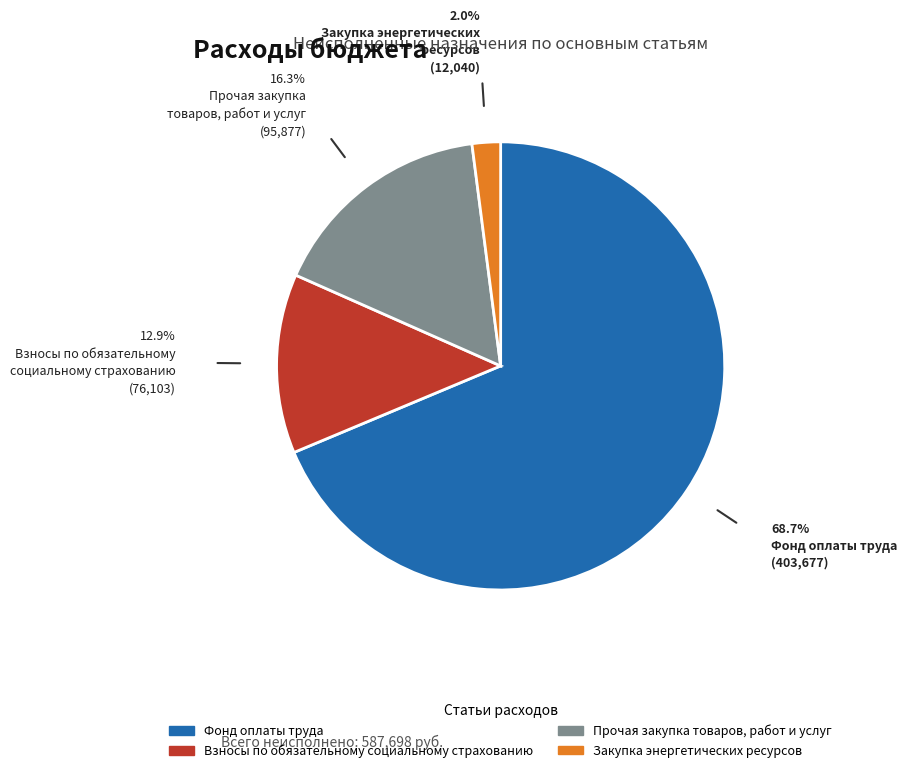

Which category has the biggest portion of the pie?

Фонд оплаты труда